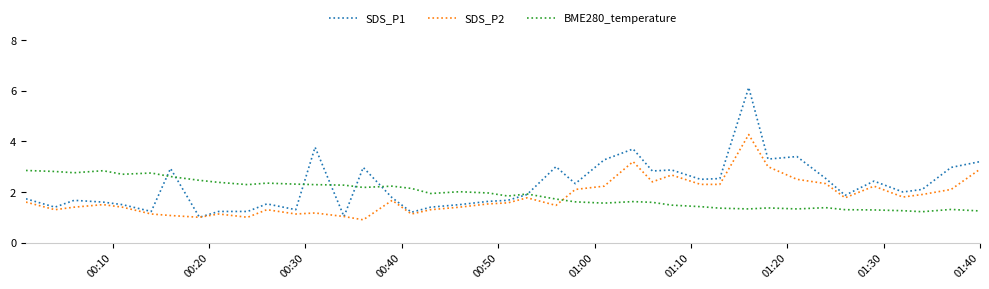

Which series has the largest total across all categories?

SDS_P1